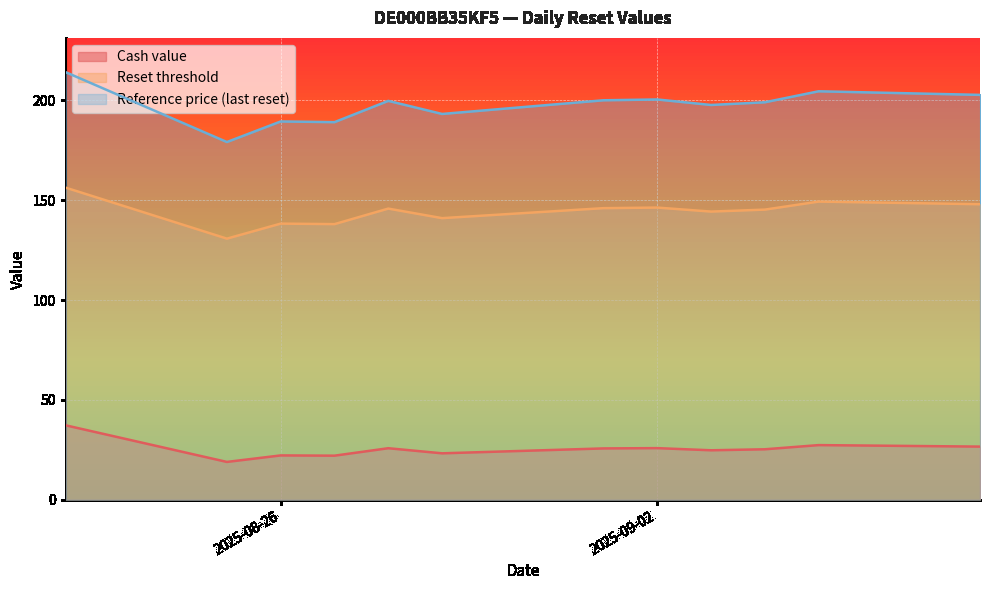

Which category has the lowest value across all series?

2025-08-25